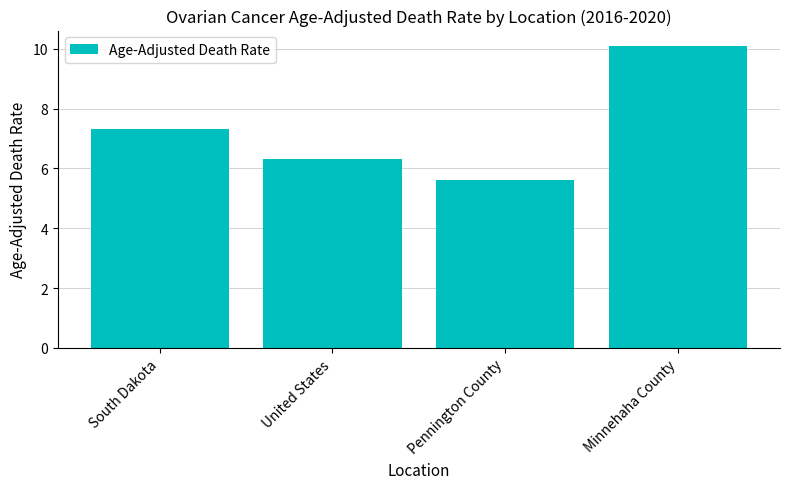

What is the smallest value displayed?

5.6